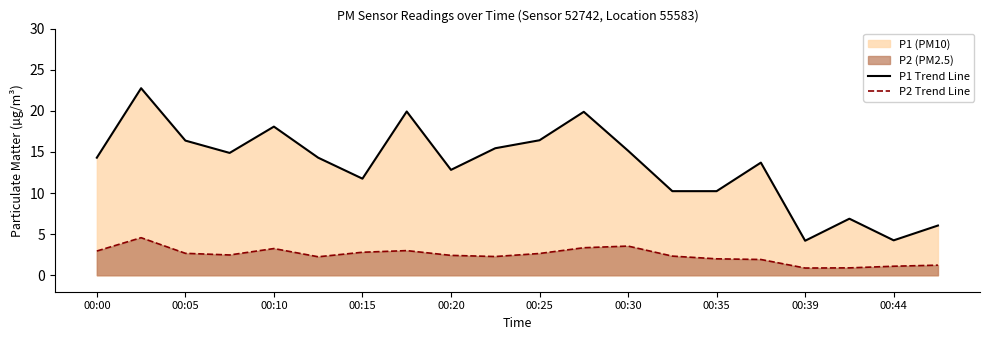

Rank the series by their maximum value, from lowest to highest.

P2 Trend Line, P1 Trend Line